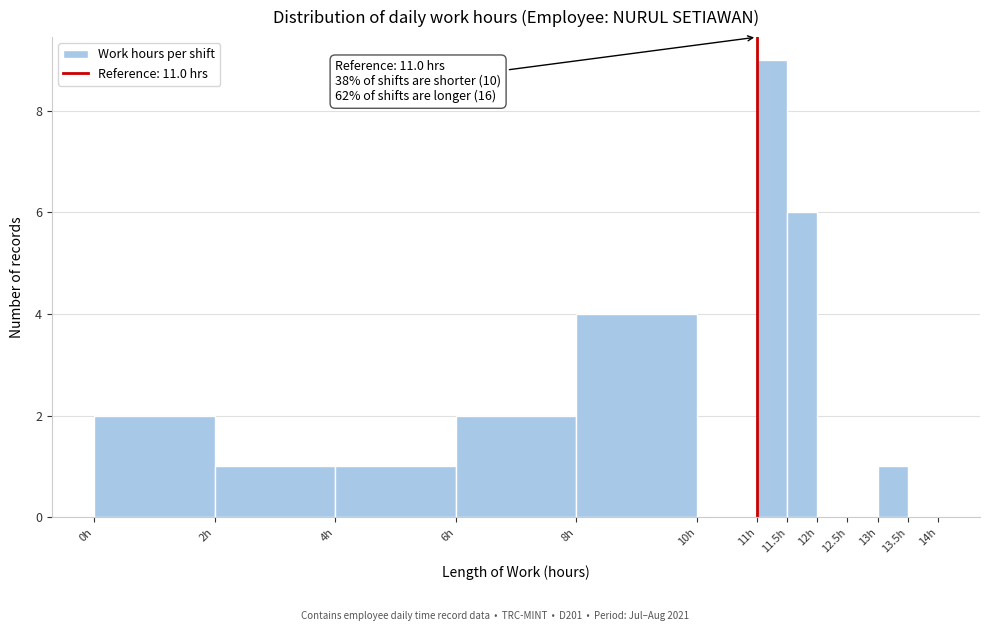

Which range on the x-axis has the tallest bar?

11.0 to 11.5